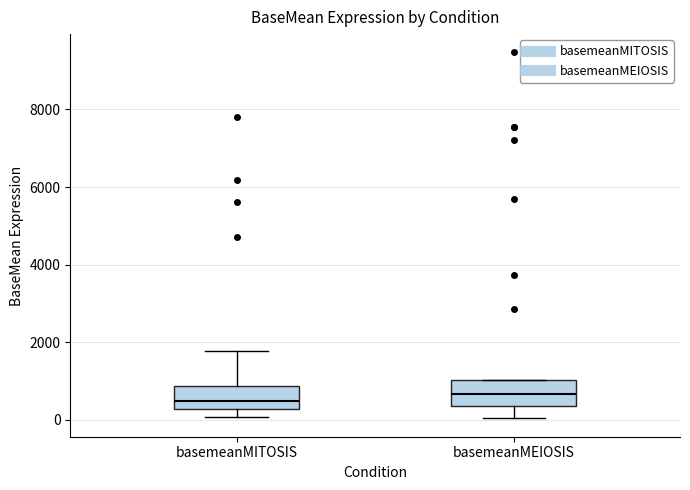

Reading left to right, read every box against the y-axis: the position of its median line, the range the box covers, and the ends of its whiskers. The values are not printed on the chart, so give them approximately, as read against the axis.

basemeanMITOSIS: median 400, box 200 to 800, whiskers 0 to 1800
basemeanMEIOSIS: median 600, box 400 to 1000, whiskers 0 to 1000